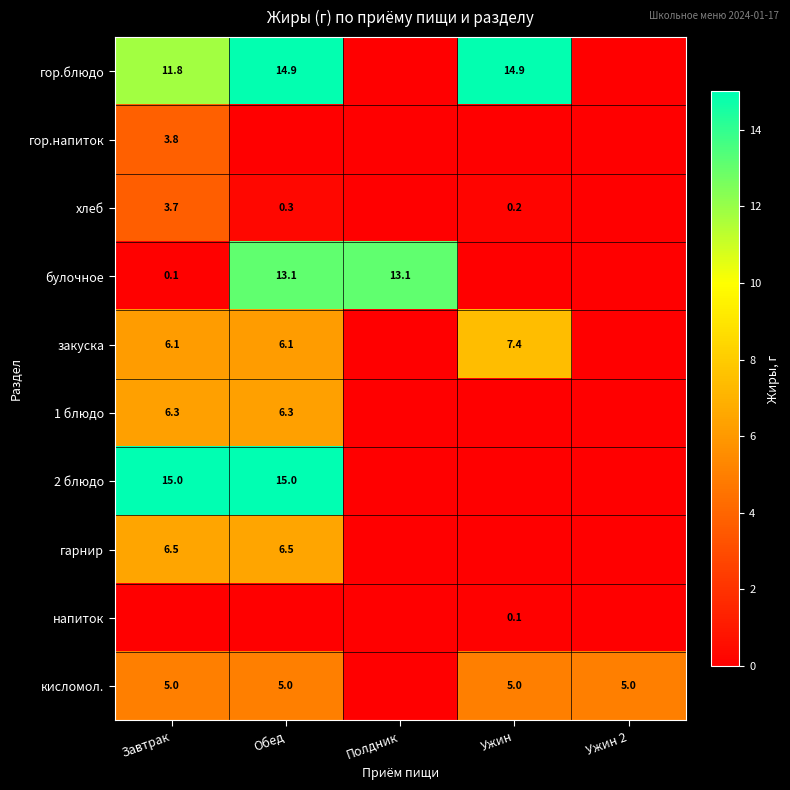

The хлеб series shows 3.7 at Завтрак. True or false?

True